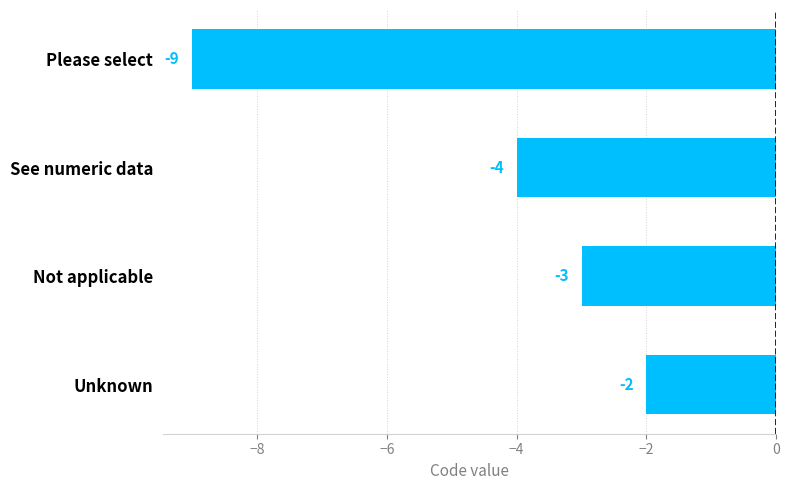

Where is the data nearest to the value -5?

See numeric data